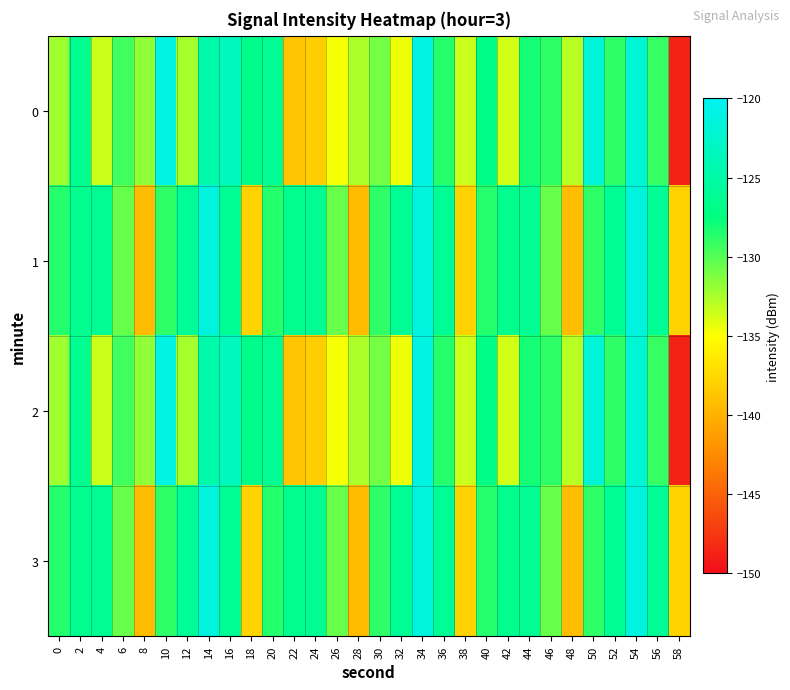

Rank the series by their maximum value, from highest to lowest.

0, 2, 1, 3